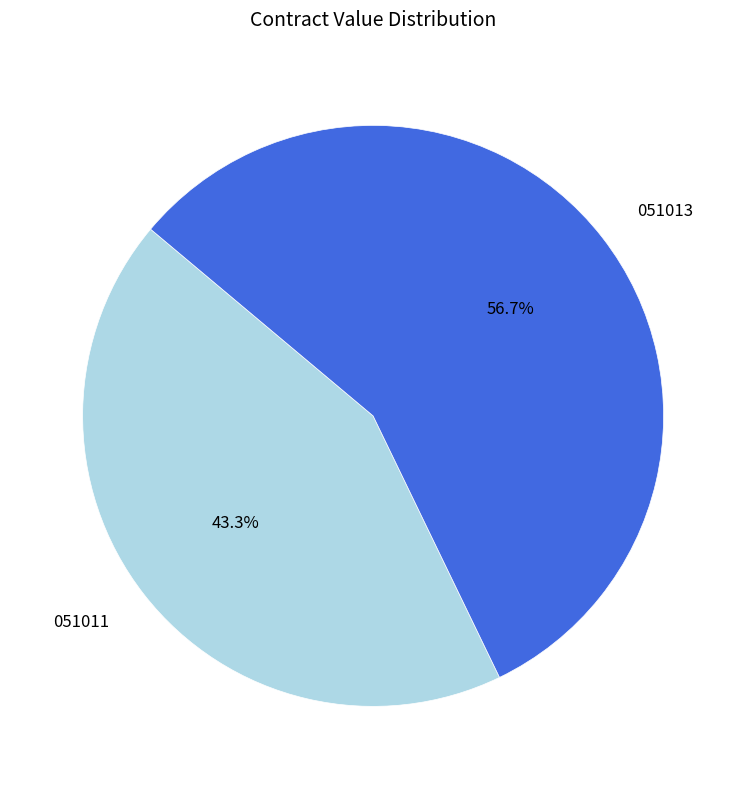

Is the sum of 051013 and 051011 greater than half?

Yes